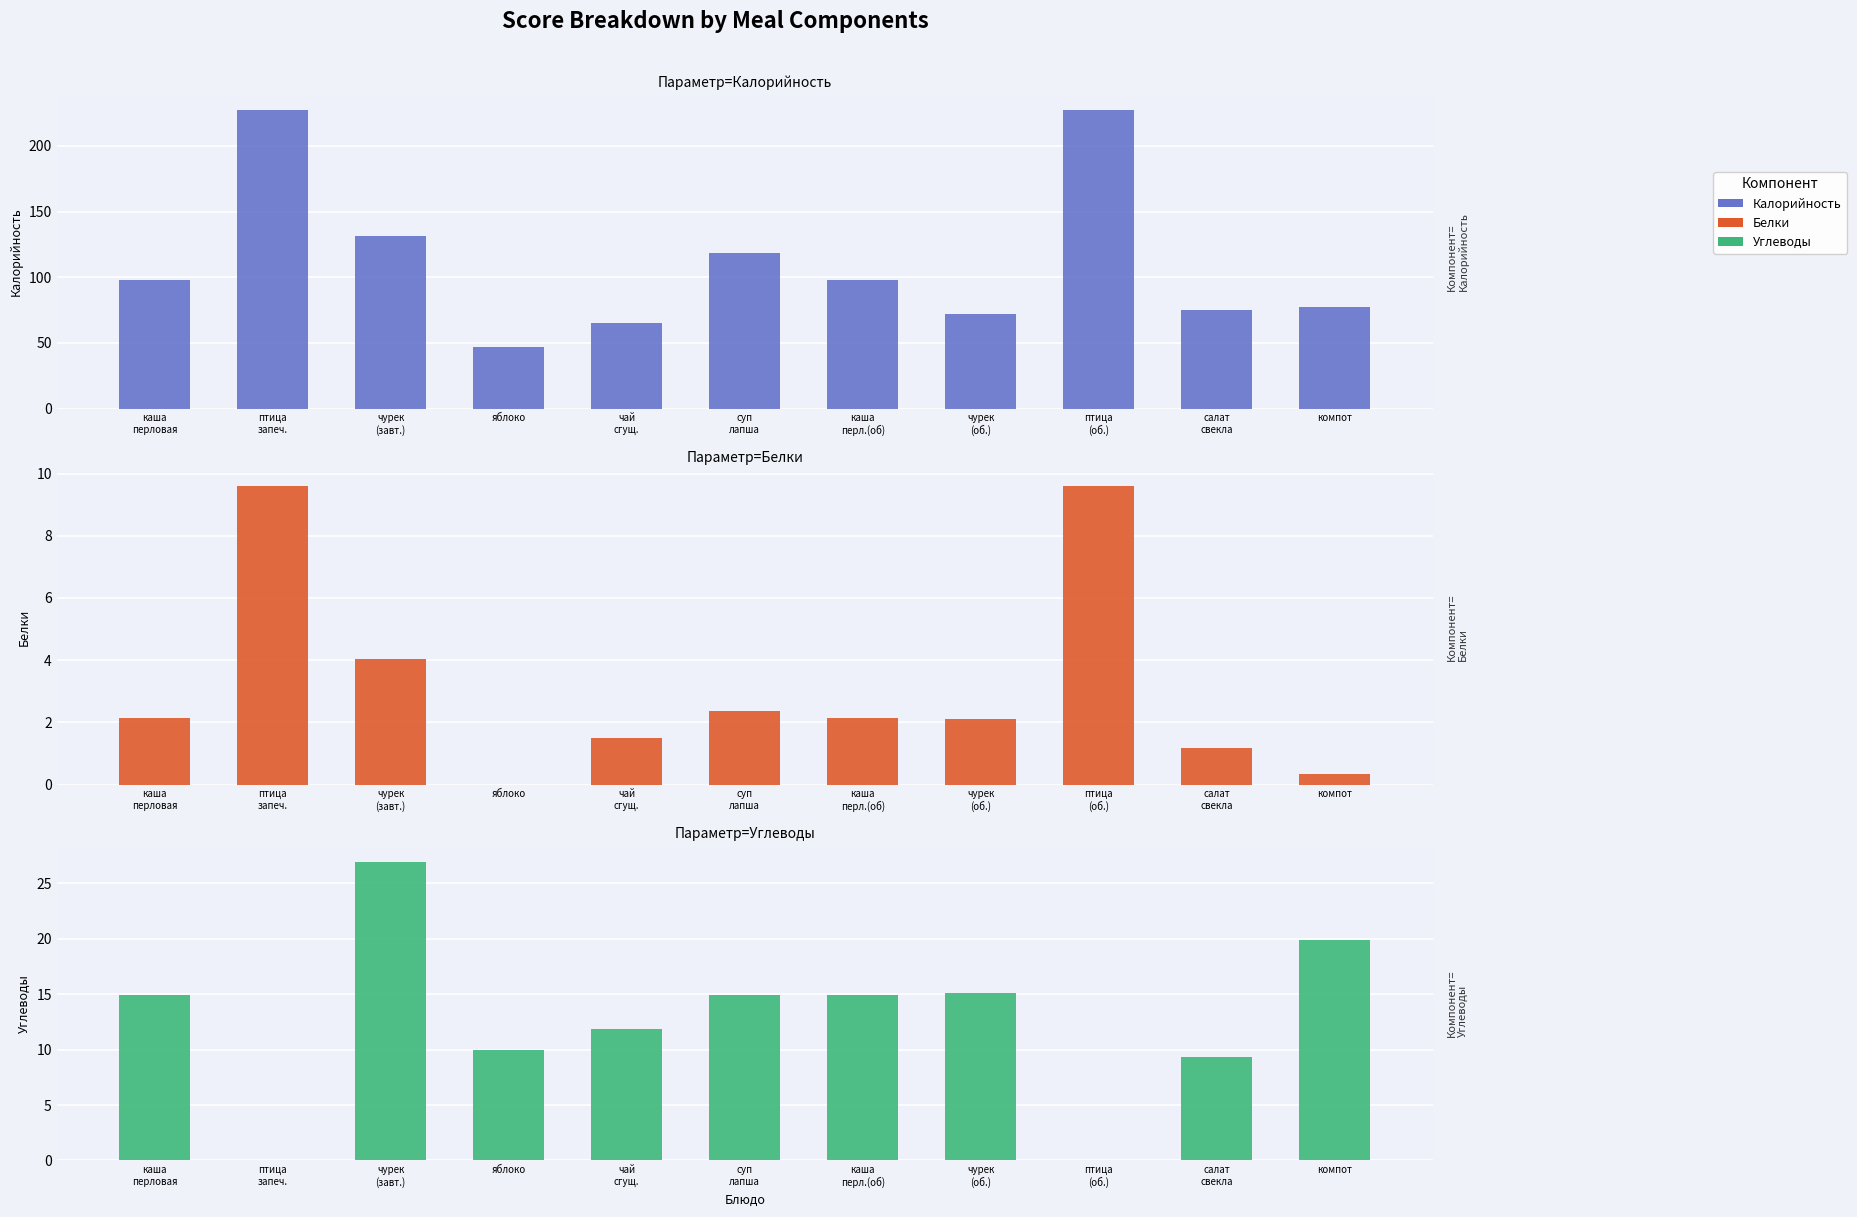

Is the value of Калорийность at суп
лапша greater than the value of Углеводы at чай
сгущ.?

Yes